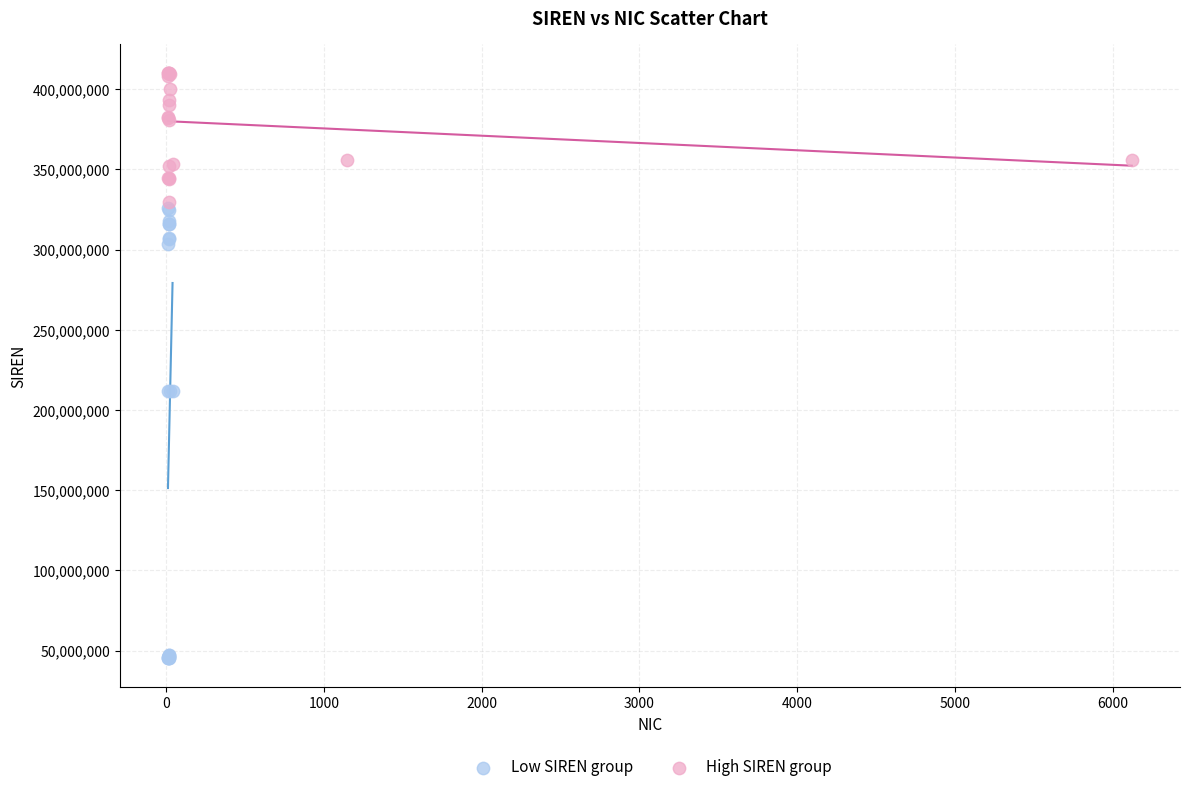

Which series reaches the maximum Y coordinate?

High SIREN group